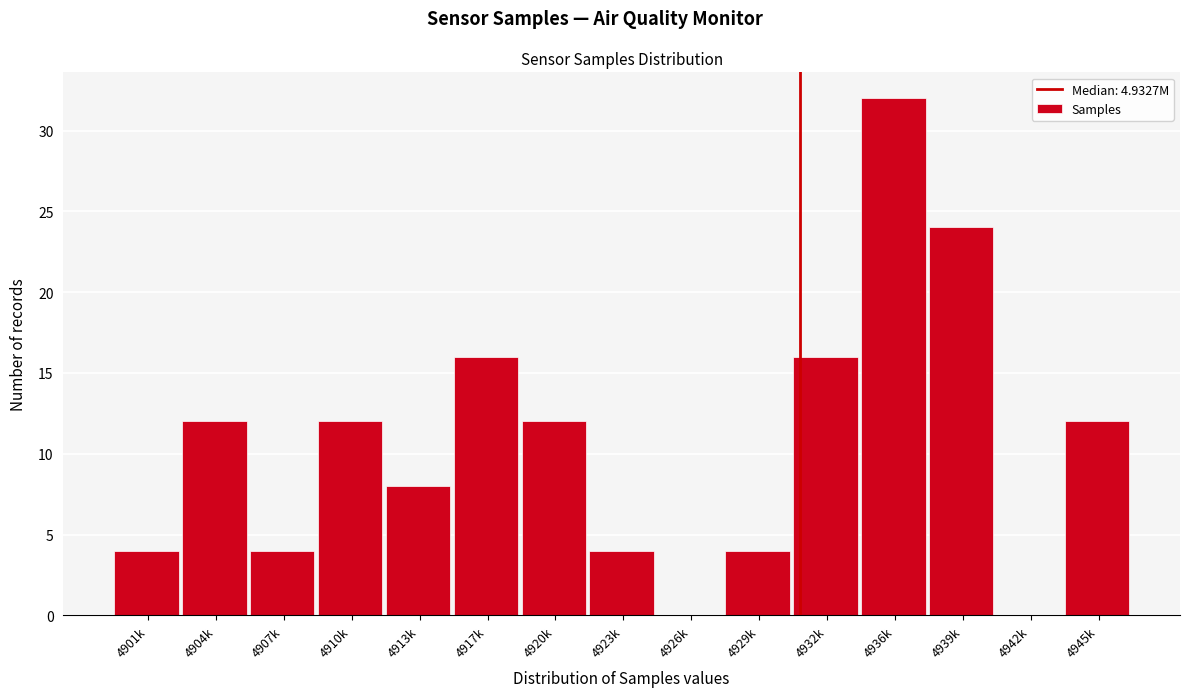

Reading right to left, what are all the values shown in this chart?

4945k=12	4942k=0	4939k=24	4936k=32	4932k=16	4929k=4	4926k=0	4923k=4	4920k=12	4917k=16	4913k=8	4910k=12	4907k=4	4904k=12	4901k=4